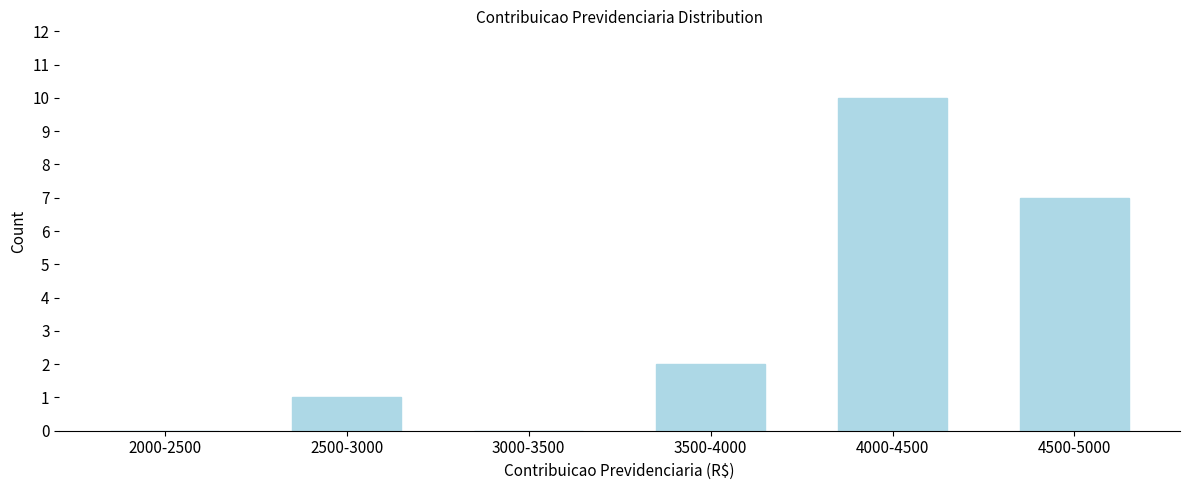

Reading left to right, what are all the values shown in this chart?

2000-2500=0	2500-3000=1	3000-3500=0	3500-4000=2	4000-4500=10	4500-5000=7